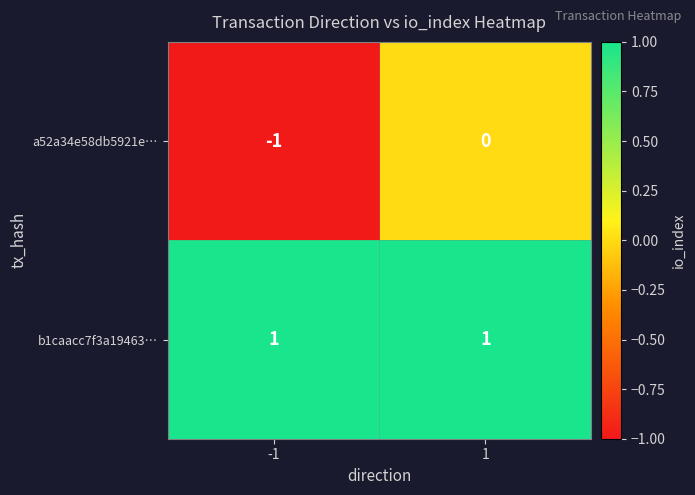

Which series changed the most between -1 and 1?

a52a34e58db5921e…